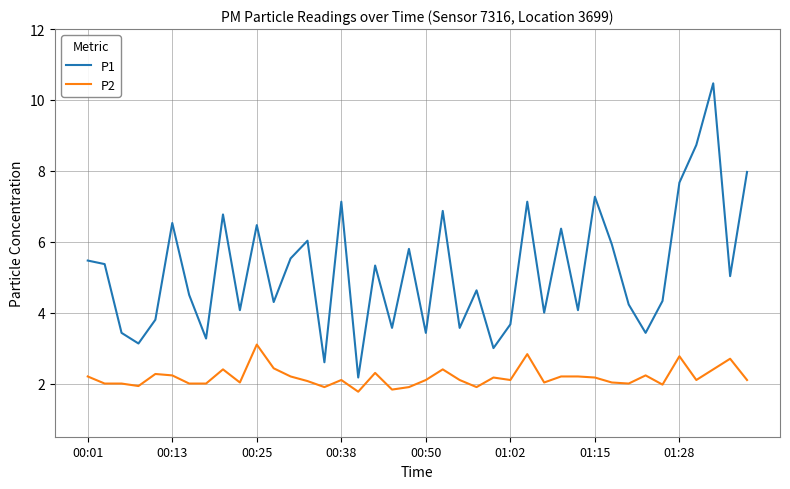

Which series has the widest spread of values?

P1